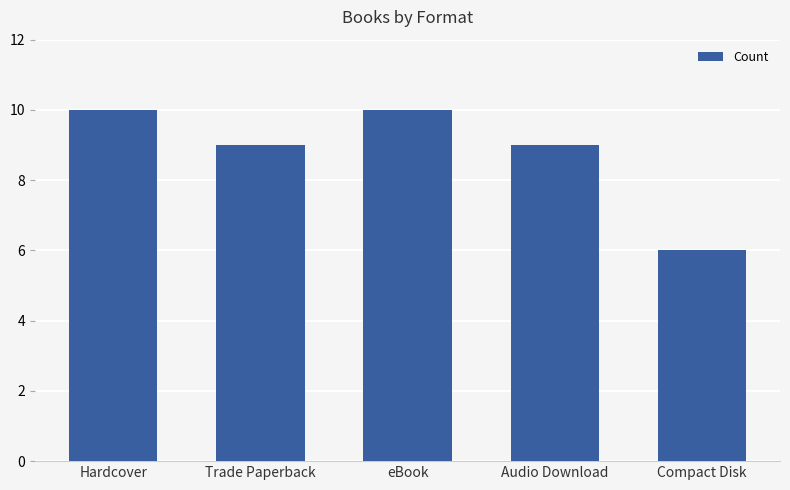

Is it true that the value at Hardcover is 18?

False